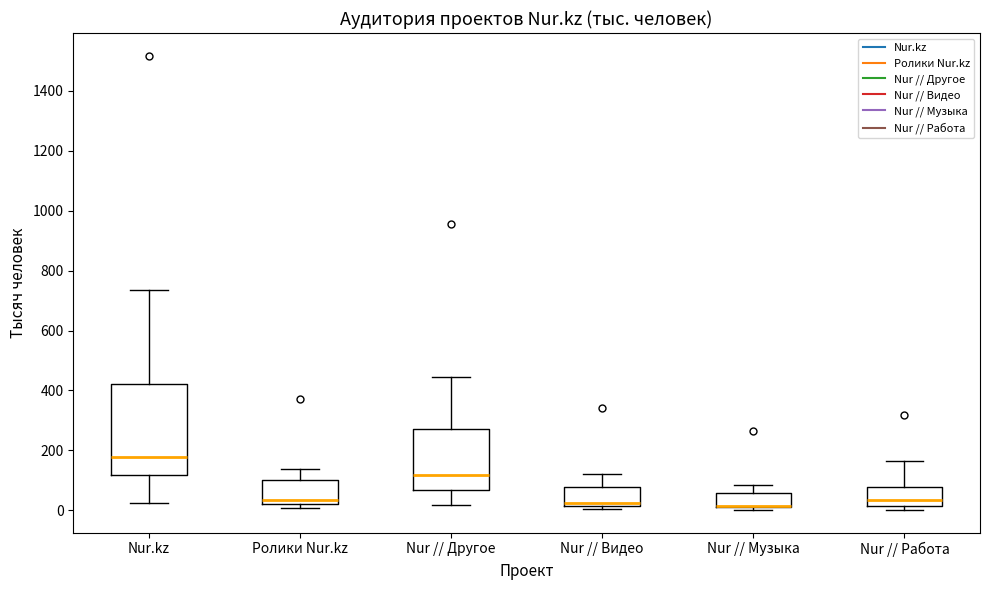

Where is the upper edge of the box for Nur // Музыка on the y-axis? The values are not printed on the chart, so give them approximately, as read against the axis.

60